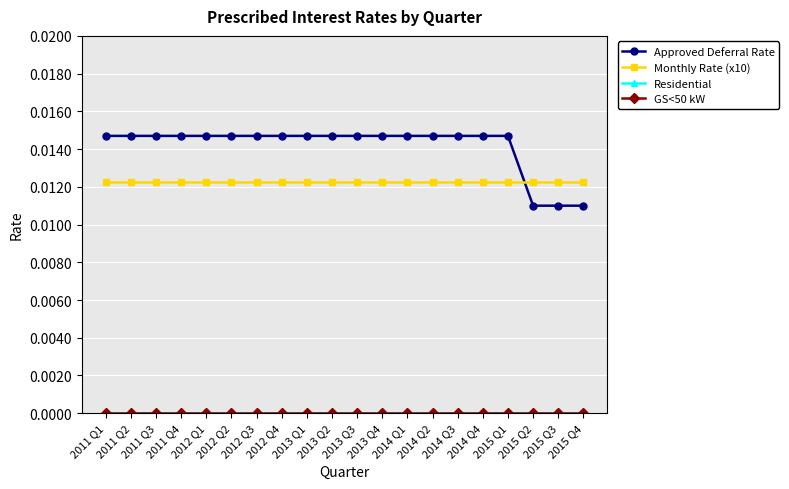

Rank the series by their maximum value, from lowest to highest.

Residential, GS<50 kW, Monthly Rate (x10), Approved Deferral Rate